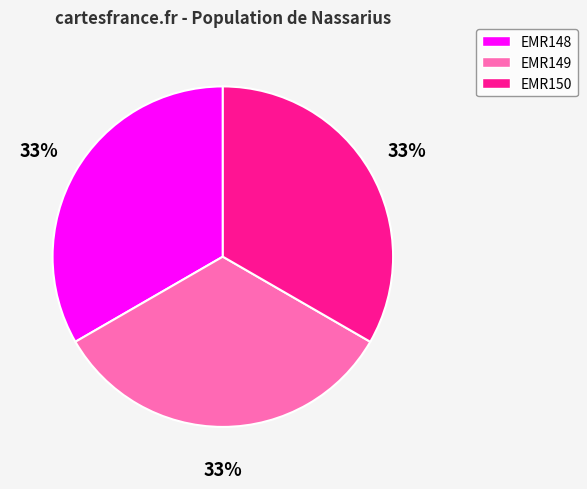

Does EMR150 represent more than half of the total?

No